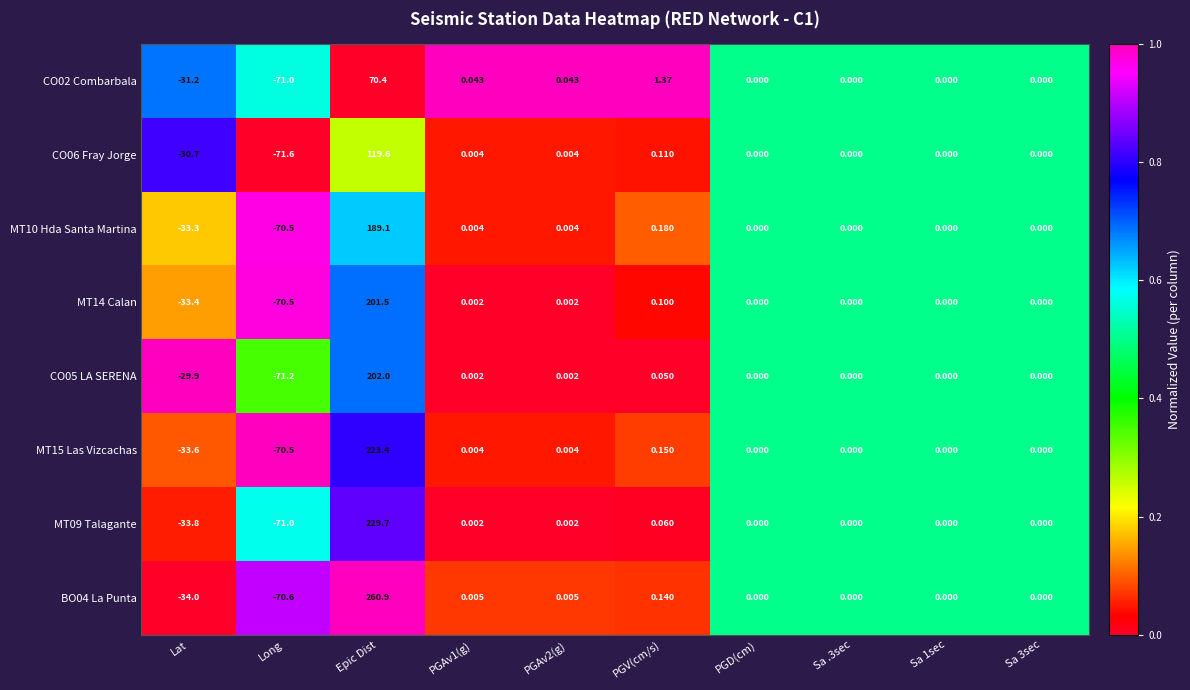

At which label does MT09 Talagante reach its minimum?

Long